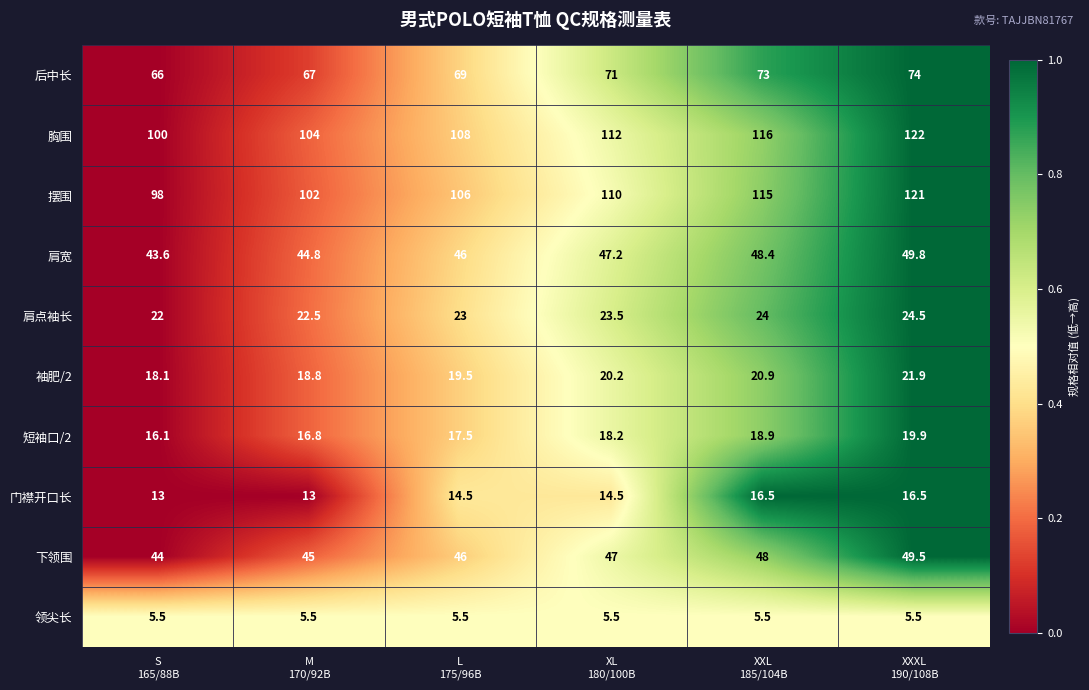

Which series has the largest range (max minus min)?

摆围